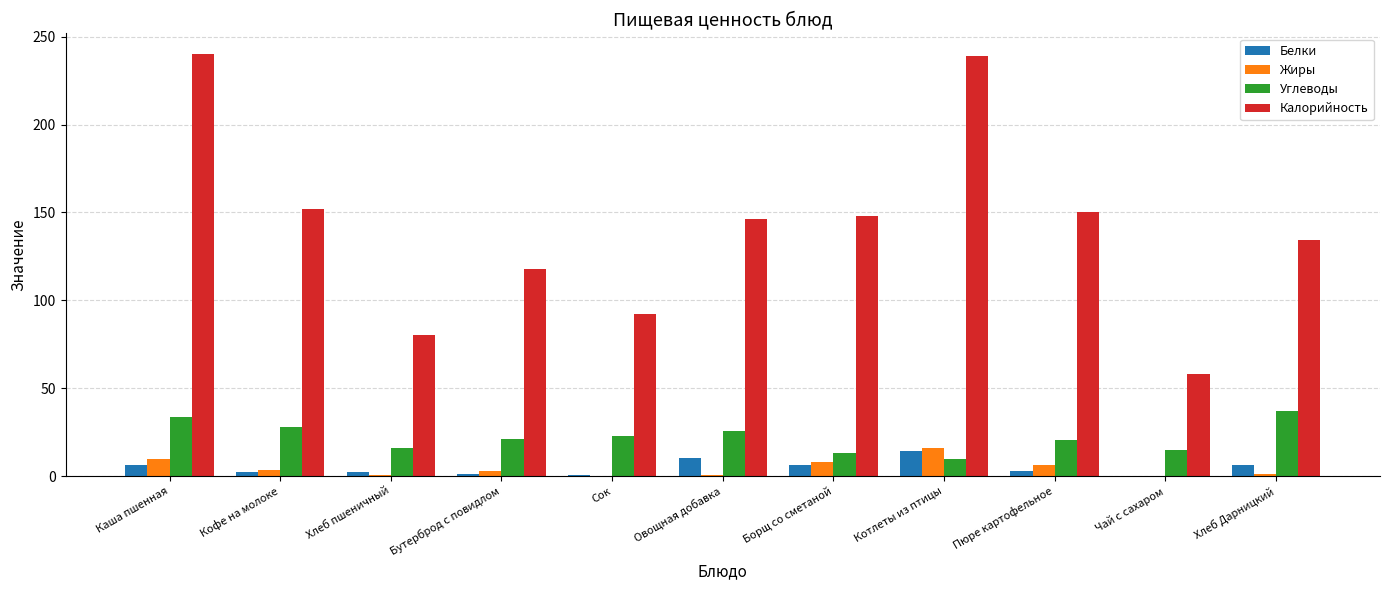

At which label does Жиры reach its peak?

Котлеты из птицы